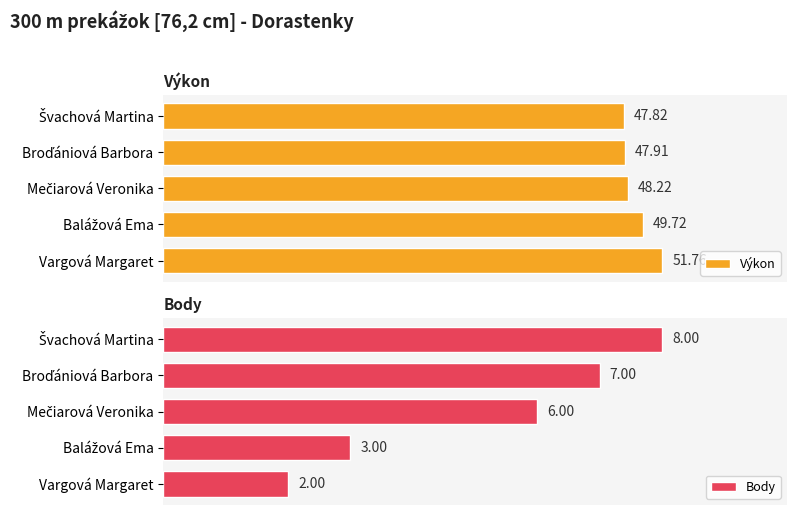

At how many categories does at least one series exceed 22?

5